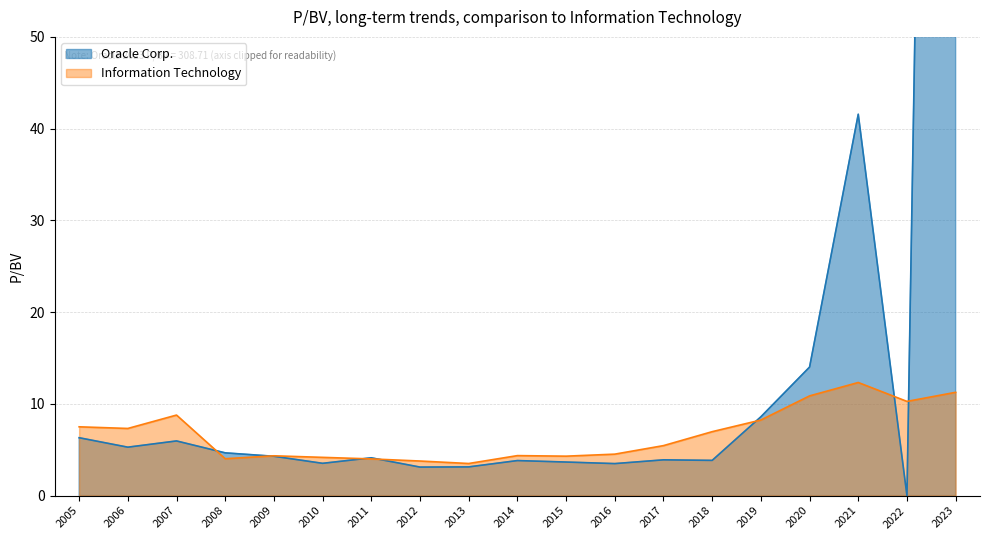

How many categories are shown in the chart?

19